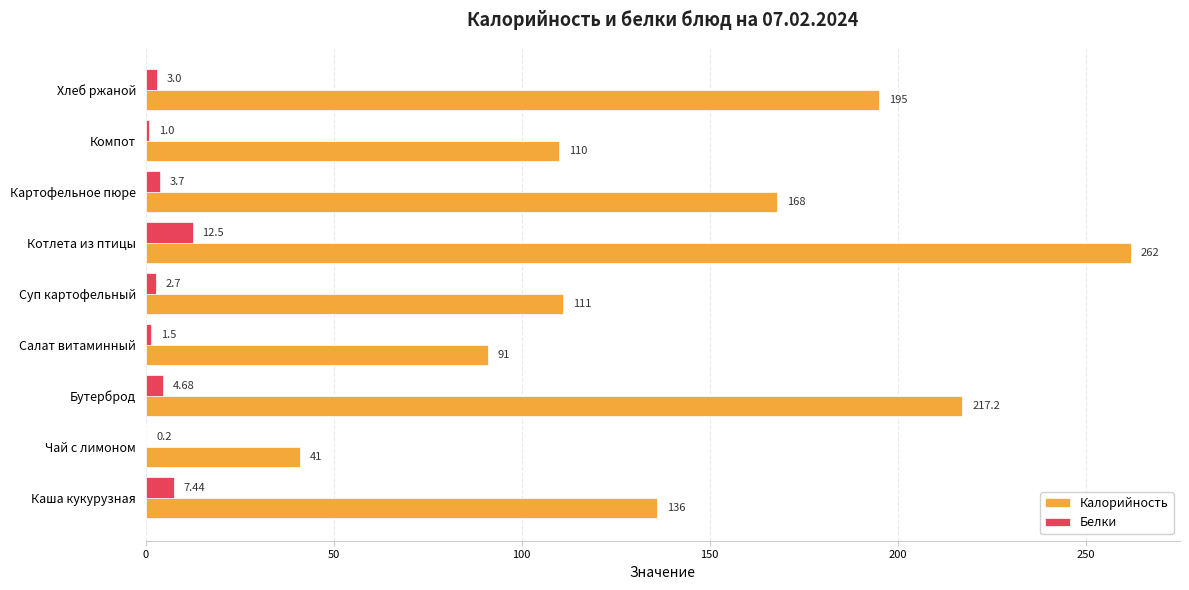

Where is Белки nearest to the value 6?

Бутерброд